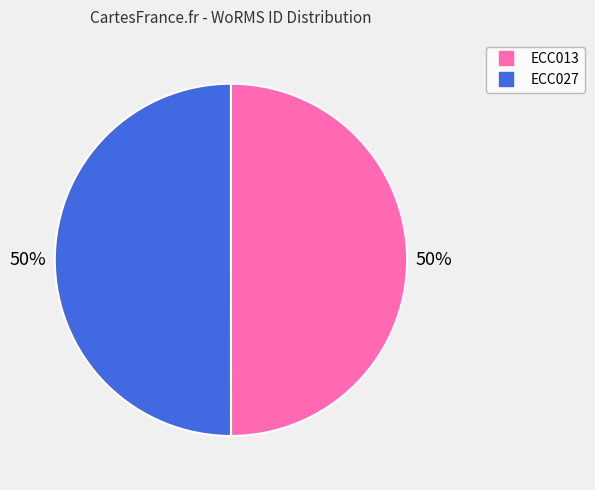

What is the ratio of the value at ECC013 to the value at ECC027?

1.0